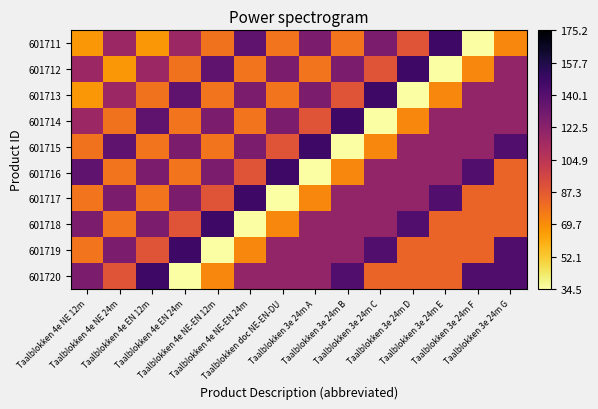

Reading left to right, transcribe all the data shown in this chart.

601711: Taalblokken 4e NE 12m=66.8	Taalblokken 4e NE 24m=116.0	Taalblokken 4e EN 12m=66.8	Taalblokken 4e EN 24m=116.0	Taalblokken 4e NE-EN 12m=78.2	Taalblokken 4e NE-EN 24m=137.2	Taalblokken doc NE-EN-DU=77.8	Taalblokken 3e 24m A=127.0	Taalblokken 3e 24m B=77.8	Taalblokken 3e 24m C=127.0	Taalblokken 3e 24m D=89.2	Taalblokken 3e 24m E=148.2	Taalblokken 3e 24m F=34.5	Taalblokken 3e 24m G=71.5
601712: Taalblokken 4e NE 12m=116.0	Taalblokken 4e NE 24m=66.8	Taalblokken 4e EN 12m=116.0	Taalblokken 4e EN 24m=78.2	Taalblokken 4e NE-EN 12m=137.2	Taalblokken 4e NE-EN 24m=77.8	Taalblokken doc NE-EN-DU=127.0	Taalblokken 3e 24m A=77.8	Taalblokken 3e 24m B=127.0	Taalblokken 3e 24m C=89.2	Taalblokken 3e 24m D=148.2	Taalblokken 3e 24m E=34.5	Taalblokken 3e 24m F=71.5	Taalblokken 3e 24m G=119.5
601713: Taalblokken 4e NE 12m=66.8	Taalblokken 4e NE 24m=116.0	Taalblokken 4e EN 12m=78.2	Taalblokken 4e EN 24m=137.2	Taalblokken 4e NE-EN 12m=77.8	Taalblokken 4e NE-EN 24m=127.0	Taalblokken doc NE-EN-DU=77.8	Taalblokken 3e 24m A=127.0	Taalblokken 3e 24m B=89.2	Taalblokken 3e 24m C=148.2	Taalblokken 3e 24m D=34.5	Taalblokken 3e 24m E=71.5	Taalblokken 3e 24m F=119.5	Taalblokken 3e 24m G=119.5
601714: Taalblokken 4e NE 12m=116.0	Taalblokken 4e NE 24m=78.2	Taalblokken 4e EN 12m=137.2	Taalblokken 4e EN 24m=77.8	Taalblokken 4e NE-EN 12m=127.0	Taalblokken 4e NE-EN 24m=77.8	Taalblokken doc NE-EN-DU=127.0	Taalblokken 3e 24m A=89.2	Taalblokken 3e 24m B=148.2	Taalblokken 3e 24m C=34.5	Taalblokken 3e 24m D=71.5	Taalblokken 3e 24m E=119.5	Taalblokken 3e 24m F=119.5	Taalblokken 3e 24m G=119.5
601715: Taalblokken 4e NE 12m=78.2	Taalblokken 4e NE 24m=137.2	Taalblokken 4e EN 12m=77.8	Taalblokken 4e EN 24m=127.0	Taalblokken 4e NE-EN 12m=77.8	Taalblokken 4e NE-EN 24m=127.0	Taalblokken doc NE-EN-DU=89.2	Taalblokken 3e 24m A=148.2	Taalblokken 3e 24m B=34.5	Taalblokken 3e 24m C=71.5	Taalblokken 3e 24m D=119.5	Taalblokken 3e 24m E=119.5	Taalblokken 3e 24m F=119.5	Taalblokken 3e 24m G=141.2
601716: Taalblokken 4e NE 12m=137.2	Taalblokken 4e NE 24m=77.8	Taalblokken 4e EN 12m=127.0	Taalblokken 4e EN 24m=77.8	Taalblokken 4e NE-EN 12m=127.0	Taalblokken 4e NE-EN 24m=89.2	Taalblokken doc NE-EN-DU=148.2	Taalblokken 3e 24m A=34.5	Taalblokken 3e 24m B=71.5	Taalblokken 3e 24m C=119.5	Taalblokken 3e 24m D=119.5	Taalblokken 3e 24m E=119.5	Taalblokken 3e 24m F=141.2	Taalblokken 3e 24m G=83.2
601717: Taalblokken 4e NE 12m=77.8	Taalblokken 4e NE 24m=127.0	Taalblokken 4e EN 12m=77.8	Taalblokken 4e EN 24m=127.0	Taalblokken 4e NE-EN 12m=89.2	Taalblokken 4e NE-EN 24m=148.2	Taalblokken doc NE-EN-DU=34.5	Taalblokken 3e 24m A=71.5	Taalblokken 3e 24m B=119.5	Taalblokken 3e 24m C=119.5	Taalblokken 3e 24m D=119.5	Taalblokken 3e 24m E=141.2	Taalblokken 3e 24m F=83.2	Taalblokken 3e 24m G=83.2
601718: Taalblokken 4e NE 12m=127.0	Taalblokken 4e NE 24m=77.8	Taalblokken 4e EN 12m=127.0	Taalblokken 4e EN 24m=89.2	Taalblokken 4e NE-EN 12m=148.2	Taalblokken 4e NE-EN 24m=34.5	Taalblokken doc NE-EN-DU=71.5	Taalblokken 3e 24m A=119.5	Taalblokken 3e 24m B=119.5	Taalblokken 3e 24m C=119.5	Taalblokken 3e 24m D=141.2	Taalblokken 3e 24m E=83.2	Taalblokken 3e 24m F=83.2	Taalblokken 3e 24m G=83.2
601719: Taalblokken 4e NE 12m=77.8	Taalblokken 4e NE 24m=127.0	Taalblokken 4e EN 12m=89.2	Taalblokken 4e EN 24m=148.2	Taalblokken 4e NE-EN 12m=34.5	Taalblokken 4e NE-EN 24m=71.5	Taalblokken doc NE-EN-DU=119.5	Taalblokken 3e 24m A=119.5	Taalblokken 3e 24m B=119.5	Taalblokken 3e 24m C=141.2	Taalblokken 3e 24m D=83.2	Taalblokken 3e 24m E=83.2	Taalblokken 3e 24m F=83.2	Taalblokken 3e 24m G=142.2
601720: Taalblokken 4e NE 12m=127.0	Taalblokken 4e NE 24m=89.2	Taalblokken 4e EN 12m=148.2	Taalblokken 4e EN 24m=34.5	Taalblokken 4e NE-EN 12m=71.5	Taalblokken 4e NE-EN 24m=119.5	Taalblokken doc NE-EN-DU=119.5	Taalblokken 3e 24m A=119.5	Taalblokken 3e 24m B=141.2	Taalblokken 3e 24m C=83.2	Taalblokken 3e 24m D=83.2	Taalblokken 3e 24m E=83.2	Taalblokken 3e 24m F=142.2	Taalblokken 3e 24m G=142.2